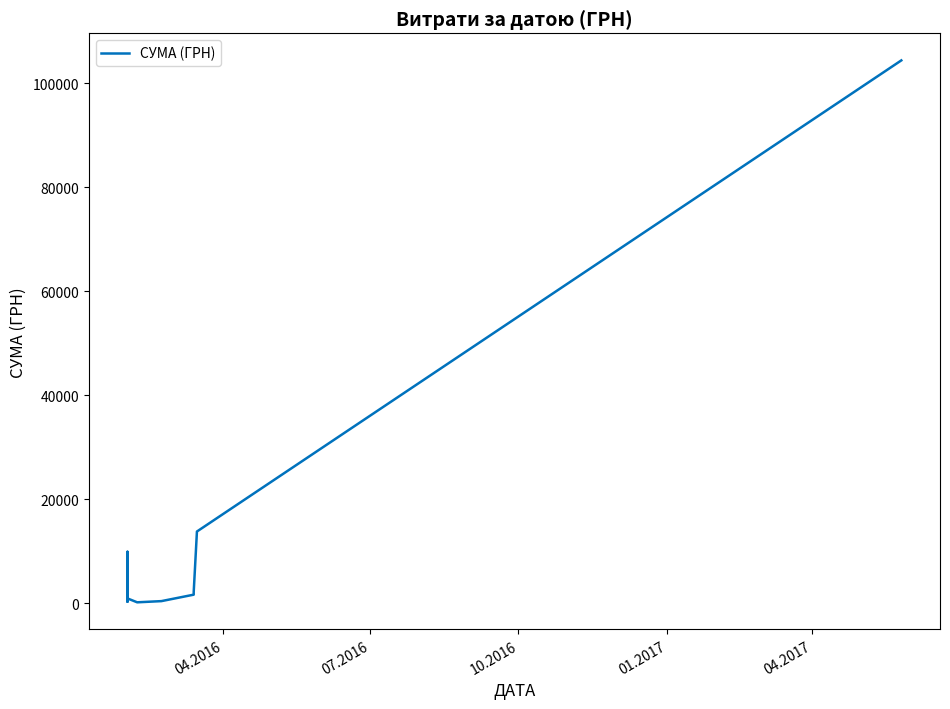

Reading right to left, list all the values displayed in this chart.

104400.0	13757.5	2117.6	1605.4	365.3	135.7	885.8	2535.7	5538.4	2335.6	242.2	2795.0	1691.2	4581.5	390.7	1647.4	731.7	6312.0	8780.2	2771.9	3049.2	3447.6	3133.5	1817.8	1839.2	2123.5	9858.3	3780.0	6070.8	9665.3